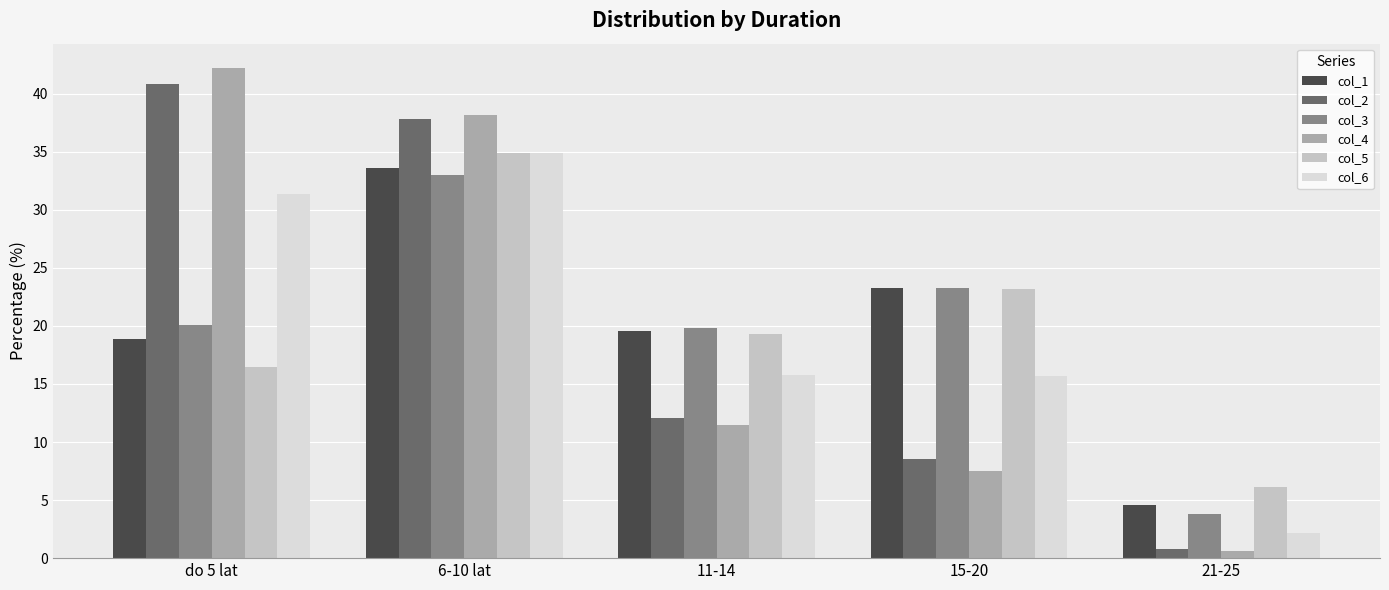

Is the value of col_1 at do 5 lat greater than the value of col_6 at do 5 lat?

No